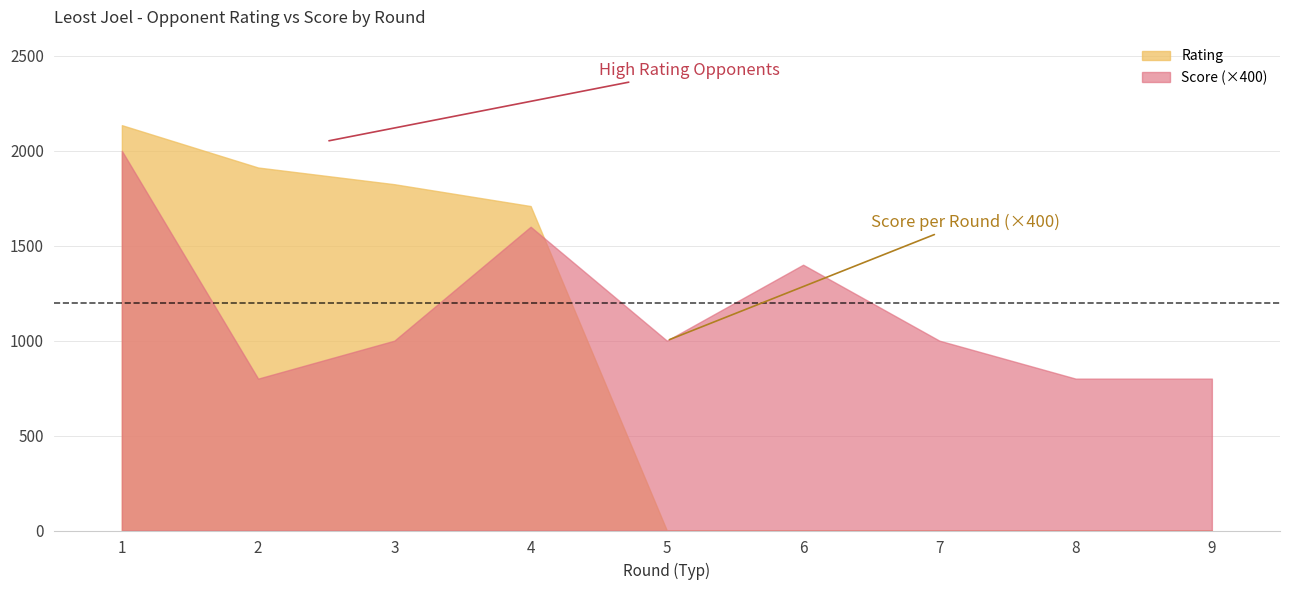

Between 1 and 5, which is larger?

1